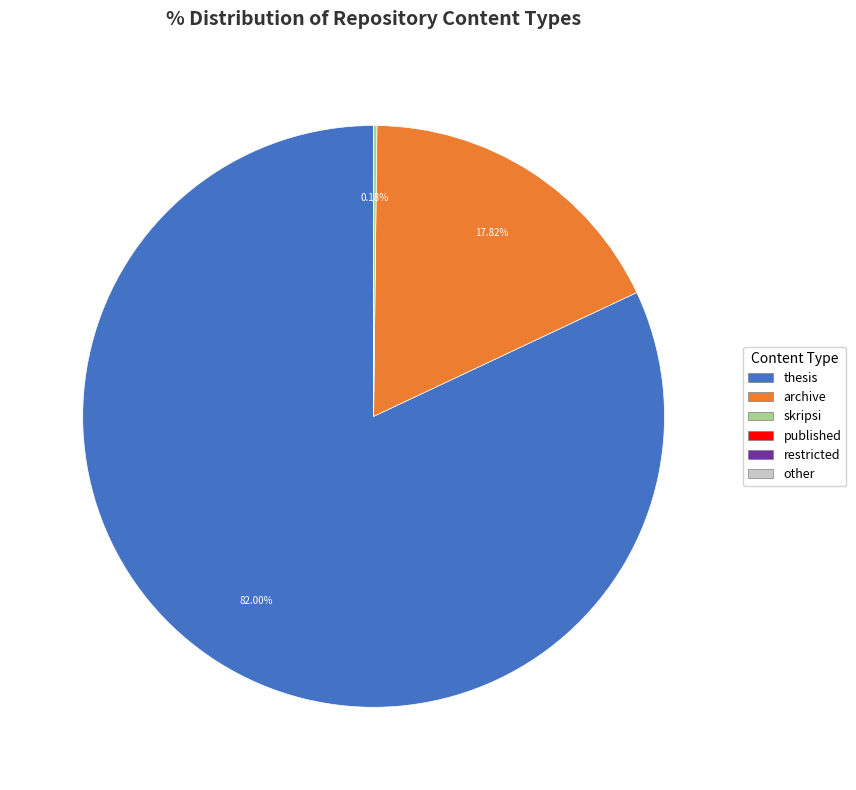

Which slice is the largest?

thesis